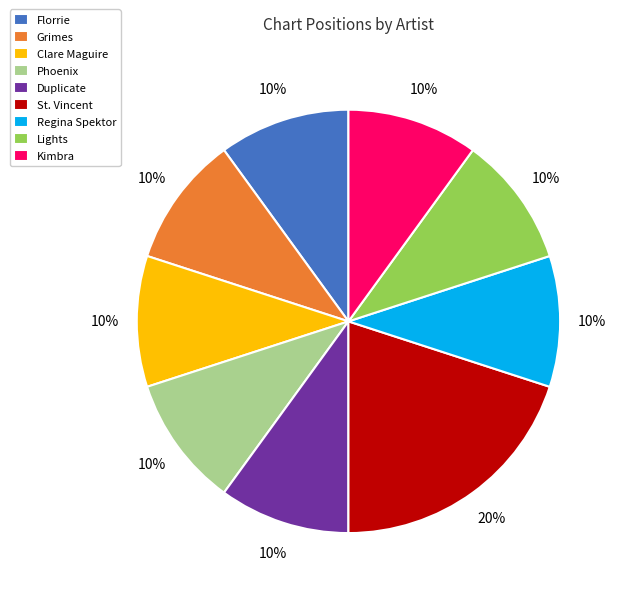

Count the number of slices in the pie.

9